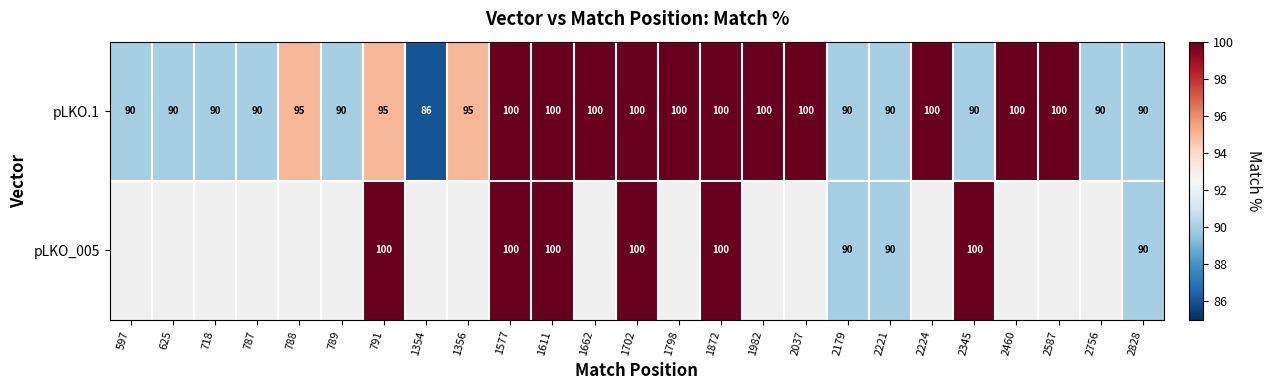

Is it true that pLKO.1 equals 90 at 2756?

True